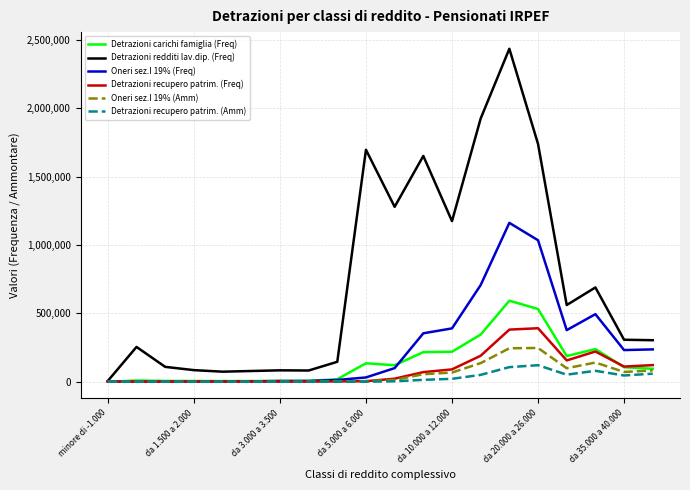

What is the highest value of the Detrazioni recupero patrim. (Amm) series?

121034